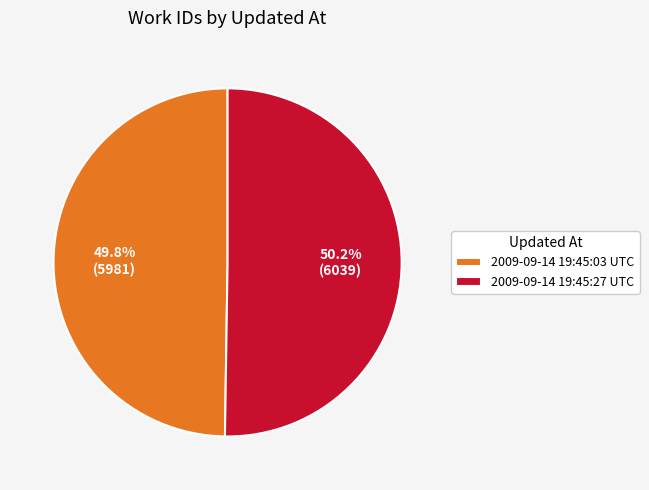

Is there a majority slice in this chart?

Yes